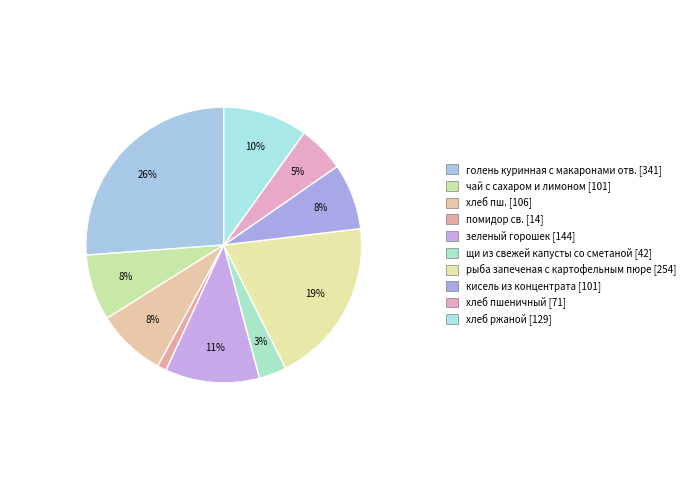

To the nearest percent, what is the difference between the щи из свежей капусты со сметаной and рыба запеченая с картофельным пюре slice percentages?

16%